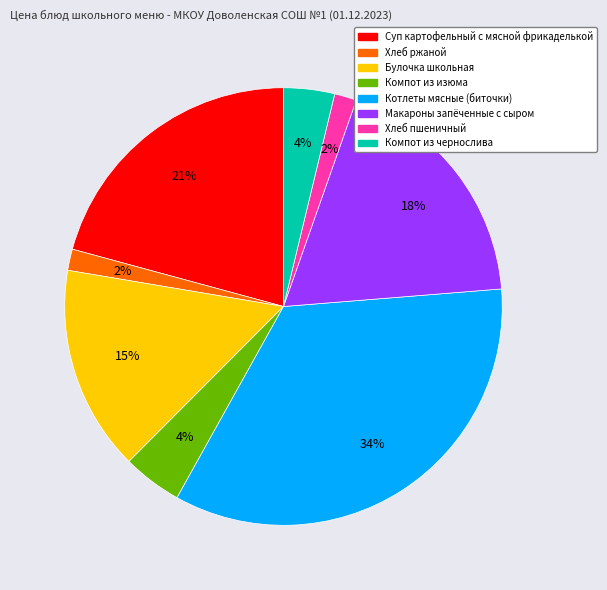

Is the sum of Компот из чернослива and Котлеты мясные (биточки) greater than half?

No